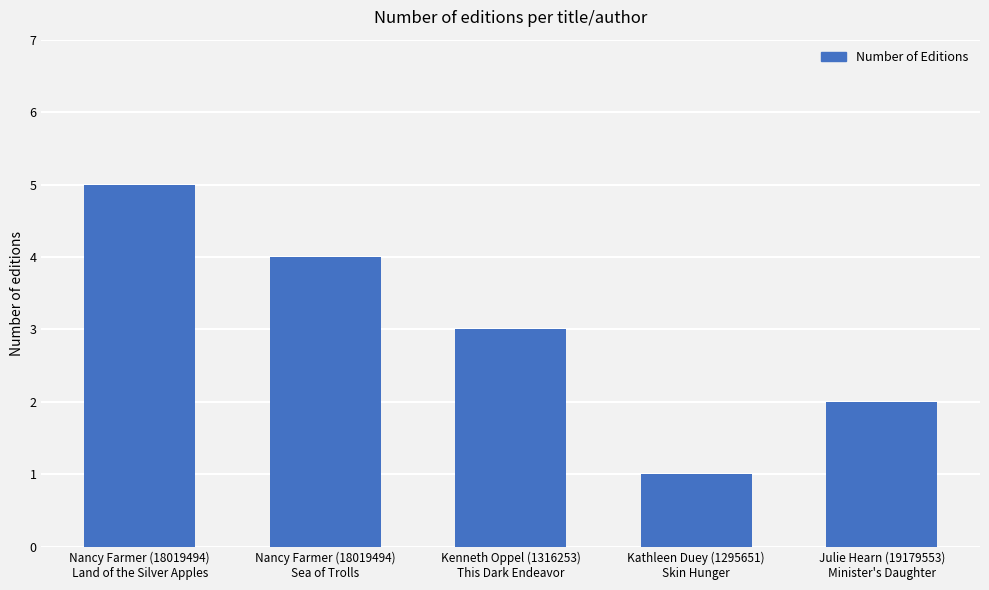

How many data points does each series have?

5